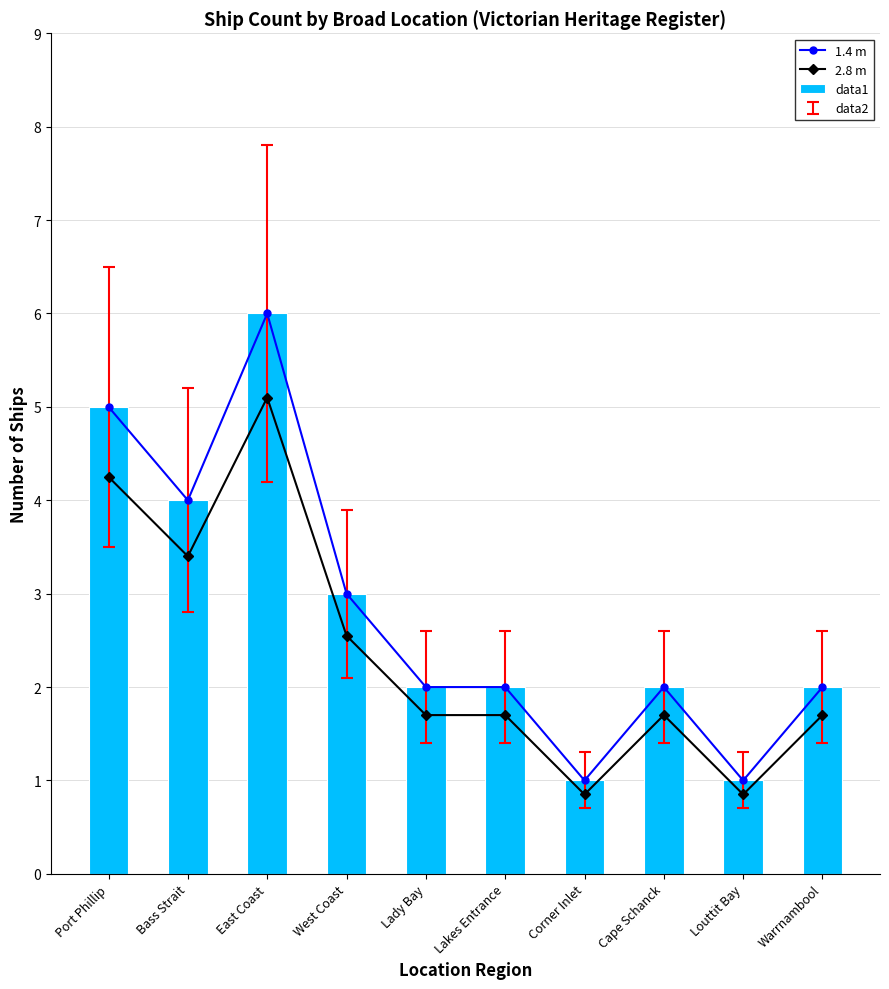

Where is 1.4 m nearest to the value 3?

West Coast